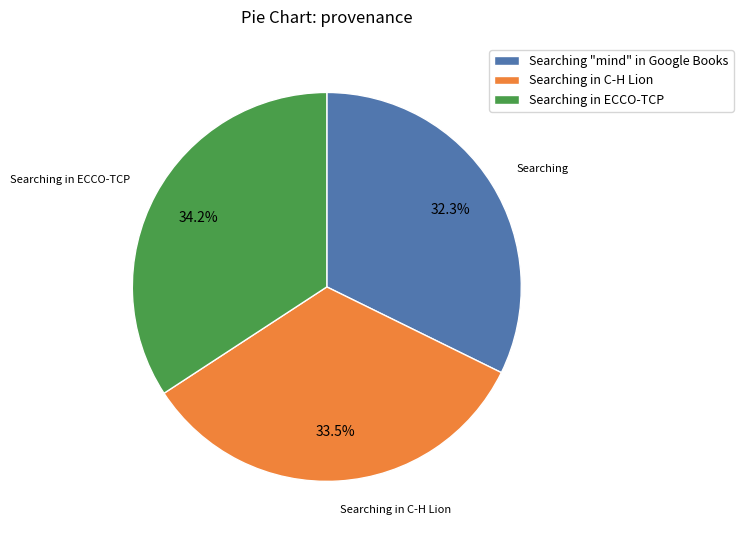

Approximately how many times larger is the value at Searching "mind" in Google Books compared to Searching in C-H Lion?

1.0